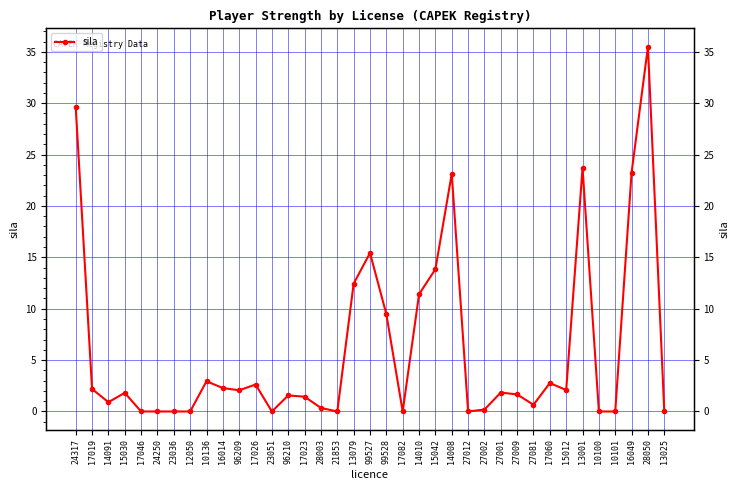

Where is the data nearest to the value 17?

99527